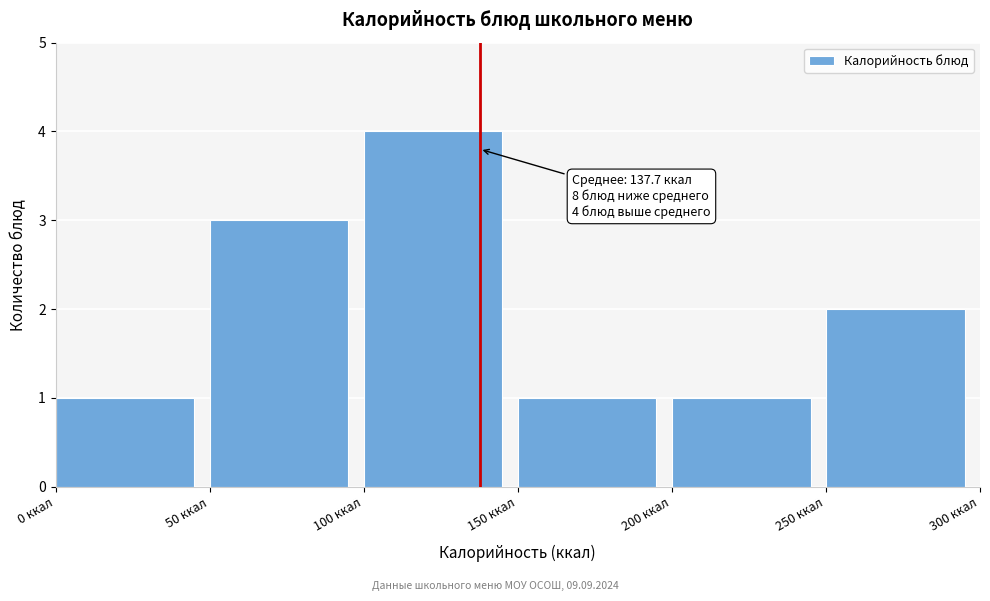

Which range on the x-axis has the tallest bar?

100 to 150